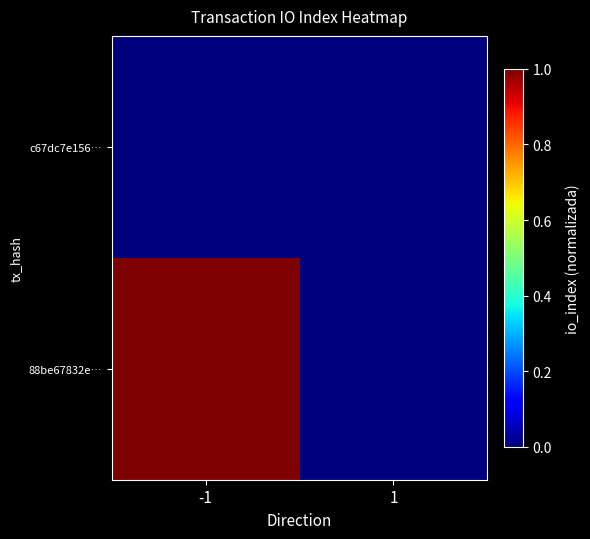

Reading right to left, list all the values displayed in this chart.

88be67832e…: 1=0	-1=1
c67dc7e156…: 1=0	-1=0